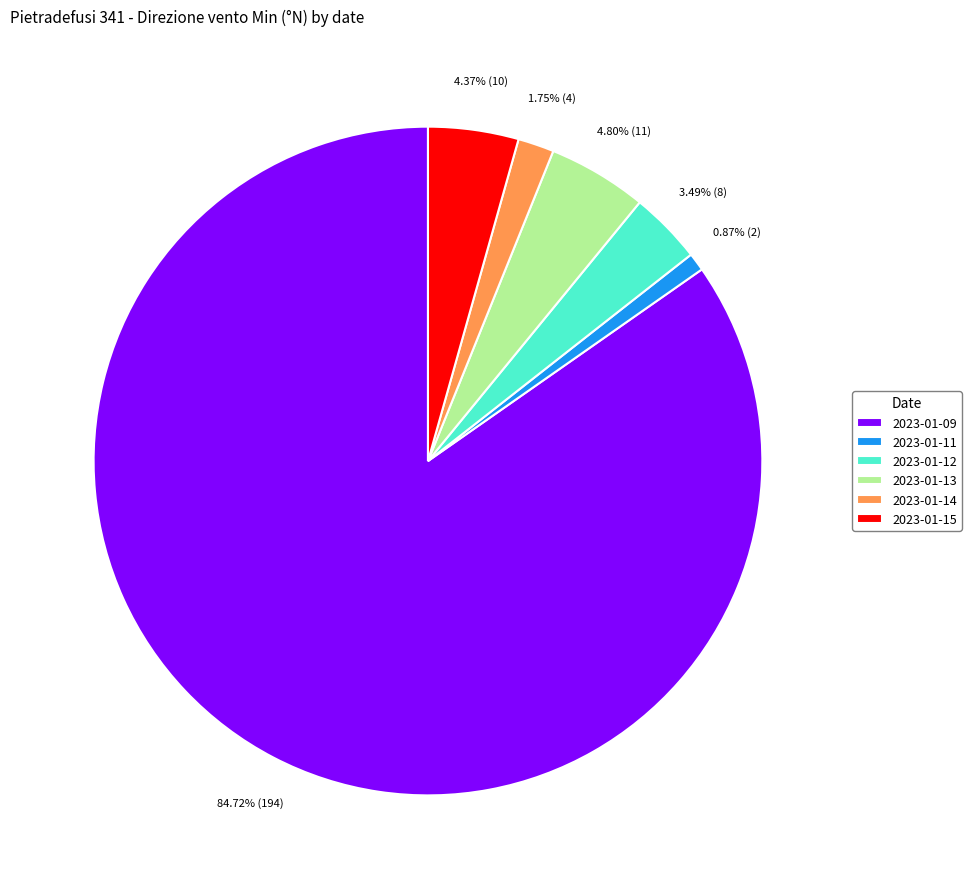

What is the largest slice in the pie chart?

2023-01-09